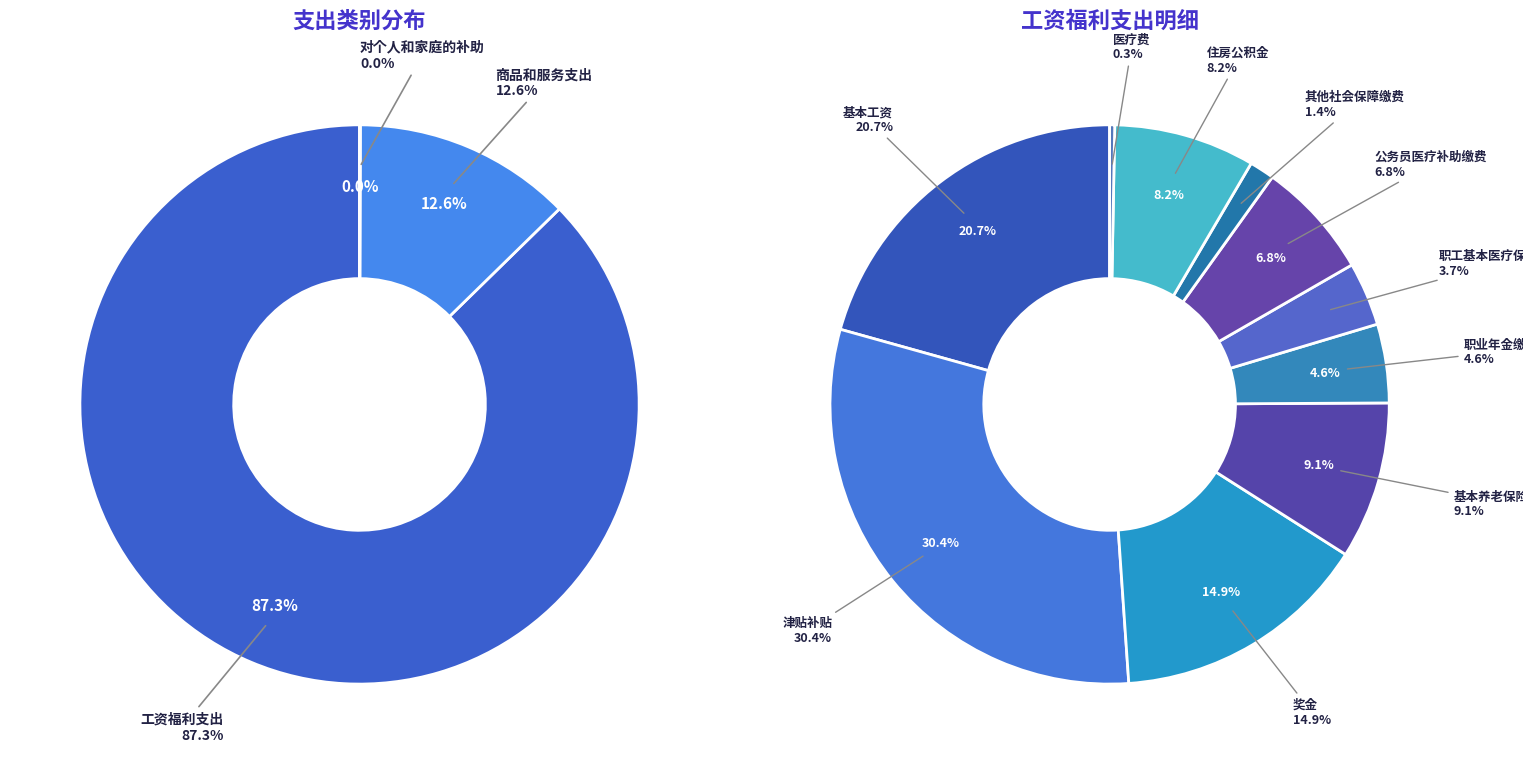

To the nearest percent, what portion does 商品和服务支出 represent?

13%